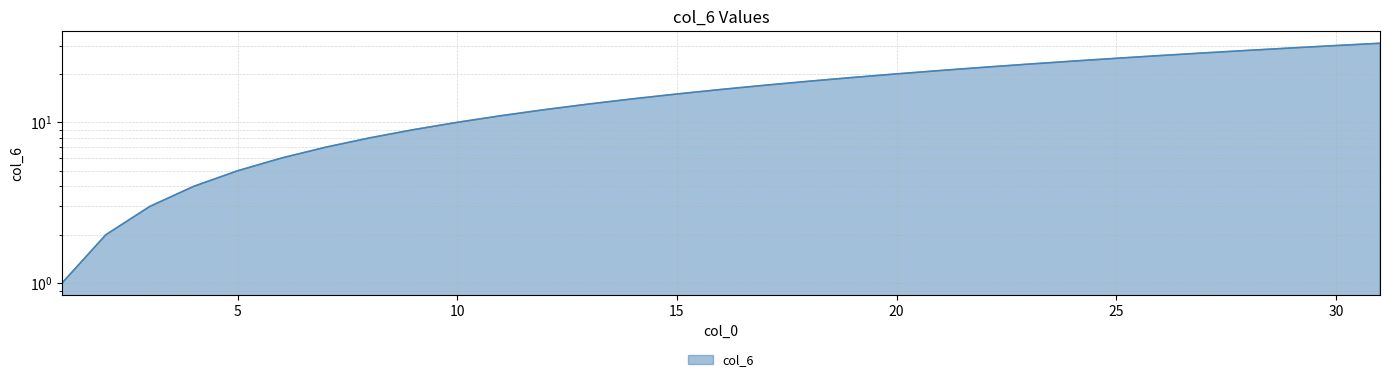

True or false: the data has more than 1 interior local peaks.

False